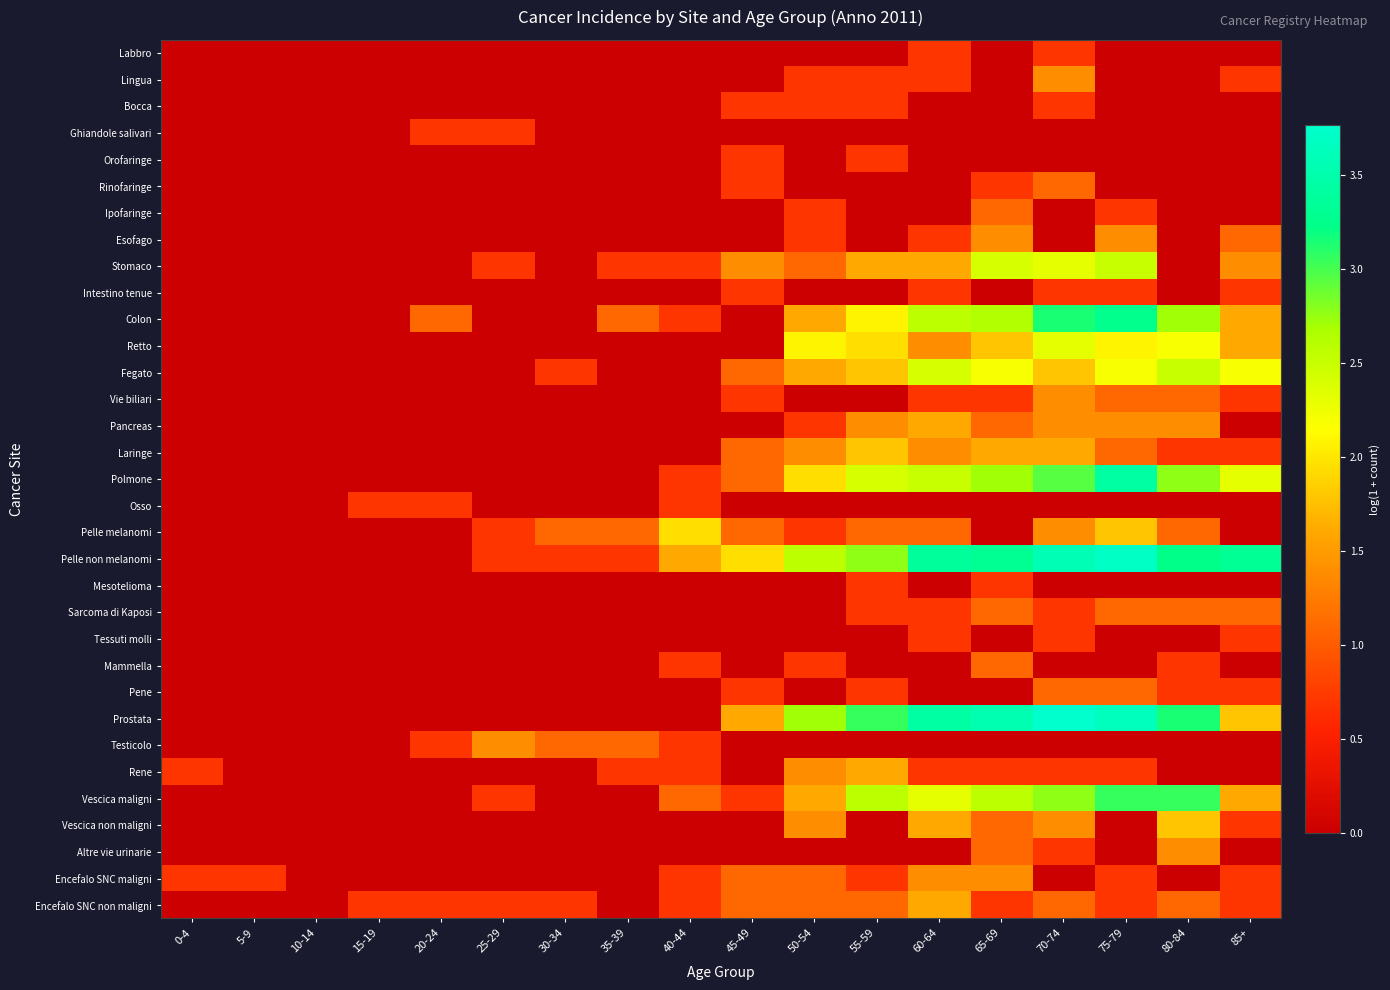

Reading right to left, extract all data points from this chart.

Labbro: 85+=0.0	80-84=0.0	75-79=0.0	70-74=0.7	65-69=0.0	60-64=0.7	55-59=0.0	50-54=0.0	45-49=0.0	40-44=0.0	35-39=0.0	30-34=0.0	25-29=0.0	20-24=0.0	15-19=0.0	10-14=0.0	5-9=0.0	0-4=0.0
Lingua: 85+=0.7	80-84=0.0	75-79=0.0	70-74=1.4	65-69=0.0	60-64=0.7	55-59=0.7	50-54=0.7	45-49=0.0	40-44=0.0	35-39=0.0	30-34=0.0	25-29=0.0	20-24=0.0	15-19=0.0	10-14=0.0	5-9=0.0	0-4=0.0
Bocca: 85+=0.0	80-84=0.0	75-79=0.0	70-74=0.7	65-69=0.0	60-64=0.0	55-59=0.7	50-54=0.7	45-49=0.7	40-44=0.0	35-39=0.0	30-34=0.0	25-29=0.0	20-24=0.0	15-19=0.0	10-14=0.0	5-9=0.0	0-4=0.0
Ghiandole salivari: 85+=0.0	80-84=0.0	75-79=0.0	70-74=0.0	65-69=0.0	60-64=0.0	55-59=0.0	50-54=0.0	45-49=0.0	40-44=0.0	35-39=0.0	30-34=0.0	25-29=0.7	20-24=0.7	15-19=0.0	10-14=0.0	5-9=0.0	0-4=0.0
Orofaringe: 85+=0.0	80-84=0.0	75-79=0.0	70-74=0.0	65-69=0.0	60-64=0.0	55-59=0.7	50-54=0.0	45-49=0.7	40-44=0.0	35-39=0.0	30-34=0.0	25-29=0.0	20-24=0.0	15-19=0.0	10-14=0.0	5-9=0.0	0-4=0.0
Rinofaringe: 85+=0.0	80-84=0.0	75-79=0.0	70-74=1.1	65-69=0.7	60-64=0.0	55-59=0.0	50-54=0.0	45-49=0.7	40-44=0.0	35-39=0.0	30-34=0.0	25-29=0.0	20-24=0.0	15-19=0.0	10-14=0.0	5-9=0.0	0-4=0.0
Ipofaringe: 85+=0.0	80-84=0.0	75-79=0.7	70-74=0.0	65-69=1.1	60-64=0.0	55-59=0.0	50-54=0.7	45-49=0.0	40-44=0.0	35-39=0.0	30-34=0.0	25-29=0.0	20-24=0.0	15-19=0.0	10-14=0.0	5-9=0.0	0-4=0.0
Esofago: 85+=1.1	80-84=0.0	75-79=1.4	70-74=0.0	65-69=1.4	60-64=0.7	55-59=0.0	50-54=0.7	45-49=0.0	40-44=0.0	35-39=0.0	30-34=0.0	25-29=0.0	20-24=0.0	15-19=0.0	10-14=0.0	5-9=0.0	0-4=0.0
Stomaco: 85+=1.4	80-84=0.0	75-79=2.5	70-74=2.3	65-69=2.4	60-64=1.6	55-59=1.6	50-54=1.1	45-49=1.4	40-44=0.7	35-39=0.7	30-34=0.0	25-29=0.7	20-24=0.0	15-19=0.0	10-14=0.0	5-9=0.0	0-4=0.0
Intestino tenue: 85+=0.7	80-84=0.0	75-79=0.7	70-74=0.7	65-69=0.0	60-64=0.7	55-59=0.0	50-54=0.0	45-49=0.7	40-44=0.0	35-39=0.0	30-34=0.0	25-29=0.0	20-24=0.0	15-19=0.0	10-14=0.0	5-9=0.0	0-4=0.0
Colon: 85+=1.6	80-84=2.7	75-79=3.3	70-74=3.1	65-69=2.6	60-64=2.6	55-59=2.1	50-54=1.6	45-49=0.0	40-44=0.7	35-39=1.1	30-34=0.0	25-29=0.0	20-24=1.1	15-19=0.0	10-14=0.0	5-9=0.0	0-4=0.0
Retto: 85+=1.6	80-84=2.2	75-79=2.1	70-74=2.3	65-69=1.8	60-64=1.4	55-59=1.9	50-54=2.1	45-49=0.0	40-44=0.0	35-39=0.0	30-34=0.0	25-29=0.0	20-24=0.0	15-19=0.0	10-14=0.0	5-9=0.0	0-4=0.0
Fegato: 85+=2.2	80-84=2.5	75-79=2.2	70-74=1.8	65-69=2.2	60-64=2.4	55-59=1.8	50-54=1.6	45-49=1.1	40-44=0.0	35-39=0.0	30-34=0.7	25-29=0.0	20-24=0.0	15-19=0.0	10-14=0.0	5-9=0.0	0-4=0.0
Vie biliari: 85+=0.7	80-84=1.1	75-79=1.1	70-74=1.4	65-69=0.7	60-64=0.7	55-59=0.0	50-54=0.0	45-49=0.7	40-44=0.0	35-39=0.0	30-34=0.0	25-29=0.0	20-24=0.0	15-19=0.0	10-14=0.0	5-9=0.0	0-4=0.0
Pancreas: 85+=0.0	80-84=1.4	75-79=1.4	70-74=1.4	65-69=1.1	60-64=1.6	55-59=1.4	50-54=0.7	45-49=0.0	40-44=0.0	35-39=0.0	30-34=0.0	25-29=0.0	20-24=0.0	15-19=0.0	10-14=0.0	5-9=0.0	0-4=0.0
Laringe: 85+=0.7	80-84=0.7	75-79=1.1	70-74=1.6	65-69=1.6	60-64=1.4	55-59=1.8	50-54=1.4	45-49=1.1	40-44=0.0	35-39=0.0	30-34=0.0	25-29=0.0	20-24=0.0	15-19=0.0	10-14=0.0	5-9=0.0	0-4=0.0
Polmone: 85+=2.3	80-84=2.8	75-79=3.4	70-74=2.9	65-69=2.7	60-64=2.5	55-59=2.4	50-54=1.9	45-49=1.1	40-44=0.7	35-39=0.0	30-34=0.0	25-29=0.0	20-24=0.0	15-19=0.0	10-14=0.0	5-9=0.0	0-4=0.0
Osso: 85+=0.0	80-84=0.0	75-79=0.0	70-74=0.0	65-69=0.0	60-64=0.0	55-59=0.0	50-54=0.0	45-49=0.0	40-44=0.7	35-39=0.0	30-34=0.0	25-29=0.0	20-24=0.7	15-19=0.7	10-14=0.0	5-9=0.0	0-4=0.0
Pelle melanomi: 85+=0.0	80-84=1.1	75-79=1.8	70-74=1.4	65-69=0.0	60-64=1.1	55-59=1.1	50-54=0.7	45-49=1.1	40-44=1.9	35-39=1.1	30-34=1.1	25-29=0.7	20-24=0.0	15-19=0.0	10-14=0.0	5-9=0.0	0-4=0.0
Pelle non melanomi: 85+=3.3	80-84=3.2	75-79=3.7	70-74=3.6	65-69=3.3	60-64=3.4	55-59=2.8	50-54=2.6	45-49=1.9	40-44=1.6	35-39=0.7	30-34=0.7	25-29=0.7	20-24=0.0	15-19=0.0	10-14=0.0	5-9=0.0	0-4=0.0
Mesotelioma: 85+=0.0	80-84=0.0	75-79=0.0	70-74=0.0	65-69=0.7	60-64=0.0	55-59=0.7	50-54=0.0	45-49=0.0	40-44=0.0	35-39=0.0	30-34=0.0	25-29=0.0	20-24=0.0	15-19=0.0	10-14=0.0	5-9=0.0	0-4=0.0
Sarcoma di Kaposi: 85+=1.1	80-84=1.1	75-79=1.1	70-74=0.7	65-69=1.1	60-64=0.7	55-59=0.7	50-54=0.0	45-49=0.0	40-44=0.0	35-39=0.0	30-34=0.0	25-29=0.0	20-24=0.0	15-19=0.0	10-14=0.0	5-9=0.0	0-4=0.0
Tessuti molli: 85+=0.7	80-84=0.0	75-79=0.0	70-74=0.7	65-69=0.0	60-64=0.7	55-59=0.0	50-54=0.0	45-49=0.0	40-44=0.0	35-39=0.0	30-34=0.0	25-29=0.0	20-24=0.0	15-19=0.0	10-14=0.0	5-9=0.0	0-4=0.0
Mammella: 85+=0.0	80-84=0.7	75-79=0.0	70-74=0.0	65-69=1.1	60-64=0.0	55-59=0.0	50-54=0.7	45-49=0.0	40-44=0.7	35-39=0.0	30-34=0.0	25-29=0.0	20-24=0.0	15-19=0.0	10-14=0.0	5-9=0.0	0-4=0.0
Pene: 85+=0.7	80-84=0.7	75-79=1.1	70-74=1.1	65-69=0.0	60-64=0.0	55-59=0.7	50-54=0.0	45-49=0.7	40-44=0.0	35-39=0.0	30-34=0.0	25-29=0.0	20-24=0.0	15-19=0.0	10-14=0.0	5-9=0.0	0-4=0.0
Prostata: 85+=1.8	80-84=3.1	75-79=3.6	70-74=3.8	65-69=3.6	60-64=3.4	55-59=3.0	50-54=2.7	45-49=1.6	40-44=0.0	35-39=0.0	30-34=0.0	25-29=0.0	20-24=0.0	15-19=0.0	10-14=0.0	5-9=0.0	0-4=0.0
Testicolo: 85+=0.0	80-84=0.0	75-79=0.0	70-74=0.0	65-69=0.0	60-64=0.0	55-59=0.0	50-54=0.0	45-49=0.0	40-44=0.7	35-39=1.1	30-34=1.1	25-29=1.4	20-24=0.7	15-19=0.0	10-14=0.0	5-9=0.0	0-4=0.0
Rene: 85+=0.0	80-84=0.0	75-79=0.7	70-74=0.7	65-69=0.7	60-64=0.7	55-59=1.6	50-54=1.4	45-49=0.0	40-44=0.7	35-39=0.7	30-34=0.0	25-29=0.0	20-24=0.0	15-19=0.0	10-14=0.0	5-9=0.0	0-4=0.7
Vescica maligni: 85+=1.6	80-84=3.0	75-79=3.0	70-74=2.8	65-69=2.6	60-64=2.3	55-59=2.6	50-54=1.6	45-49=0.7	40-44=1.1	35-39=0.0	30-34=0.0	25-29=0.7	20-24=0.0	15-19=0.0	10-14=0.0	5-9=0.0	0-4=0.0
Vescica non maligni: 85+=0.7	80-84=1.8	75-79=0.0	70-74=1.4	65-69=1.1	60-64=1.6	55-59=0.0	50-54=1.4	45-49=0.0	40-44=0.0	35-39=0.0	30-34=0.0	25-29=0.0	20-24=0.0	15-19=0.0	10-14=0.0	5-9=0.0	0-4=0.0
Altre vie urinarie: 85+=0.0	80-84=1.4	75-79=0.0	70-74=0.7	65-69=1.1	60-64=0.0	55-59=0.0	50-54=0.0	45-49=0.0	40-44=0.0	35-39=0.0	30-34=0.0	25-29=0.0	20-24=0.0	15-19=0.0	10-14=0.0	5-9=0.0	0-4=0.0
Encefalo SNC maligni: 85+=0.7	80-84=0.0	75-79=0.7	70-74=0.0	65-69=1.4	60-64=1.4	55-59=0.7	50-54=1.1	45-49=1.1	40-44=0.7	35-39=0.0	30-34=0.0	25-29=0.0	20-24=0.0	15-19=0.0	10-14=0.0	5-9=0.7	0-4=0.7
Encefalo SNC non maligni: 85+=0.7	80-84=1.1	75-79=0.7	70-74=1.1	65-69=0.7	60-64=1.6	55-59=1.1	50-54=1.1	45-49=1.1	40-44=0.7	35-39=0.0	30-34=0.7	25-29=0.7	20-24=0.7	15-19=0.7	10-14=0.0	5-9=0.0	0-4=0.0